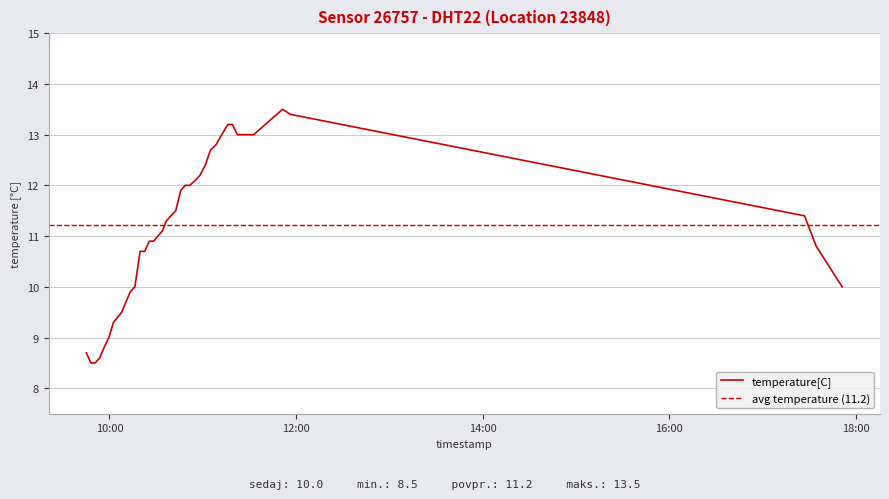

Rank the categories by value from lowest to highest.

2023-04-06T09:48:06, 2023-04-06T09:50:48, 2023-04-06T09:53:45, 2023-04-06T09:45:11, 2023-04-06T09:56:30, 2023-04-06T09:59:39, 2023-04-06T10:02:38, 2023-04-06T10:07:54, 2023-04-06T10:10:35, 2023-04-06T10:13:23, 2023-04-06T10:16:23, 2023-04-06T17:51:13, 2023-04-06T10:19:44, 2023-04-06T10:22:45, 2023-04-06T17:34:30, 2023-04-06T10:25:38, 2023-04-06T10:28:25, 2023-04-06T10:31:08, 2023-04-06T10:34:00, 2023-04-06T10:36:36, 2023-04-06T10:39:30, 2023-04-06T17:26:59, 2023-04-06T10:42:38, 2023-04-06T10:45:54, 2023-04-06T10:48:44, 2023-04-06T10:51:42, 2023-04-06T10:55:17, 2023-04-06T10:58:17, 2023-04-06T11:01:41, 2023-04-06T11:05:03, 2023-04-06T11:08:34, 2023-04-06T11:12:15, 2023-04-06T11:22:15, 2023-04-06T11:26:12, 2023-04-06T11:29:29, 2023-04-06T11:32:48, 2023-04-06T11:16:11, 2023-04-06T11:19:08, 2023-04-06T11:56:21, 2023-04-06T11:51:21